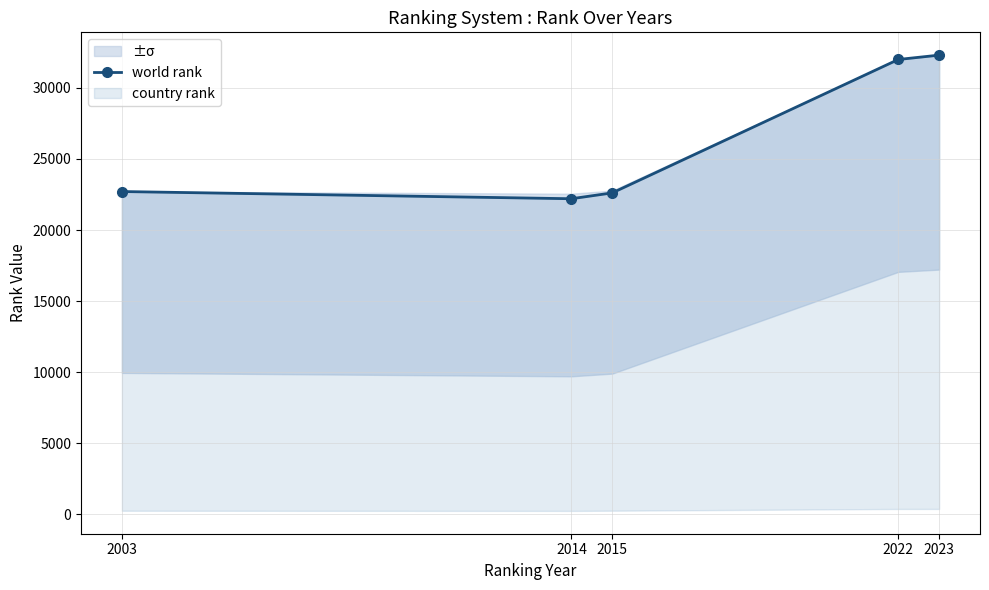

Where does the data first go above 22711?

2022